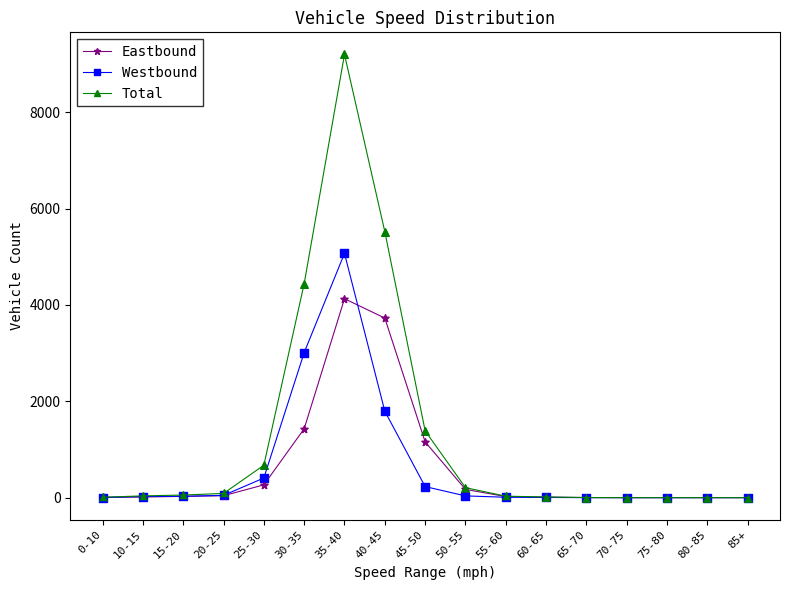

What are all the series names shown in the legend?

Eastbound, Westbound, Total